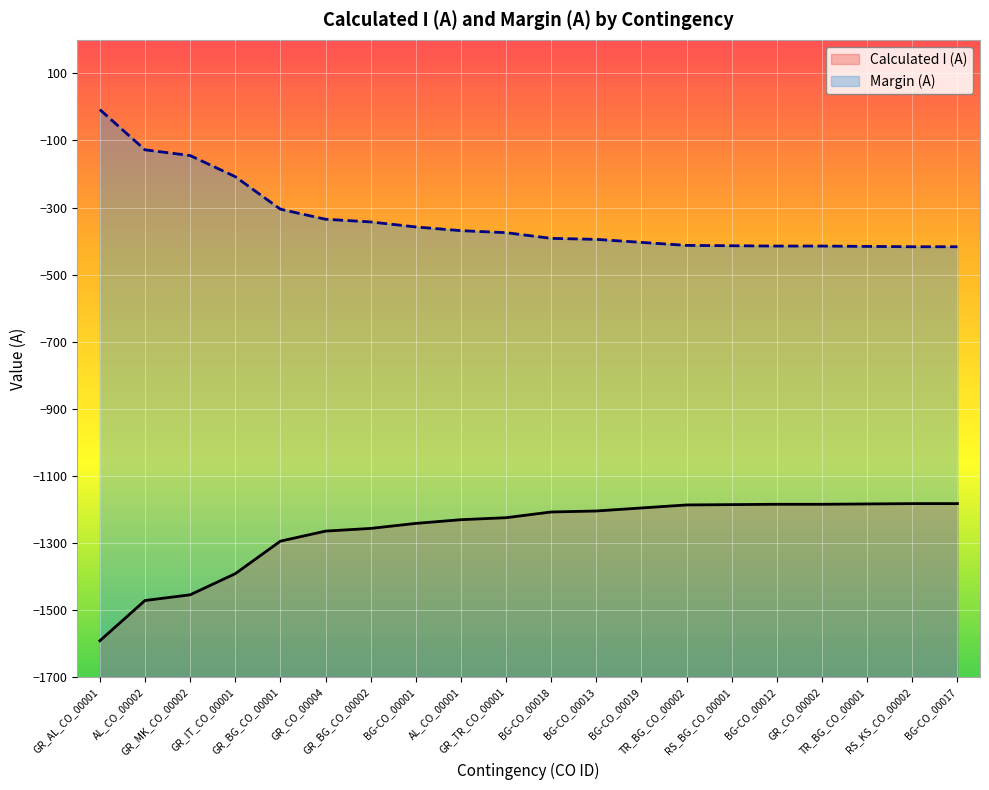

Count the number of data series in this chart.

2